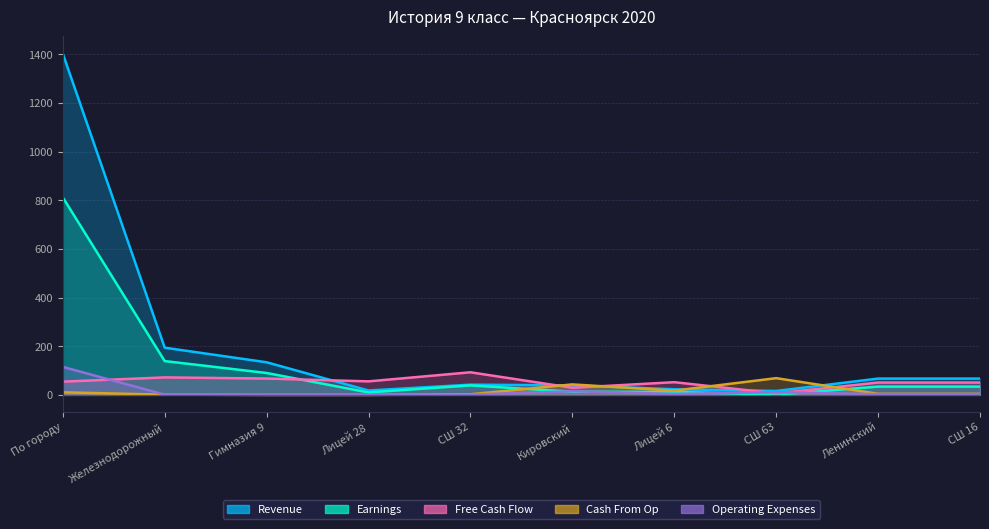

Which series has the largest total across all categories?

Revenue